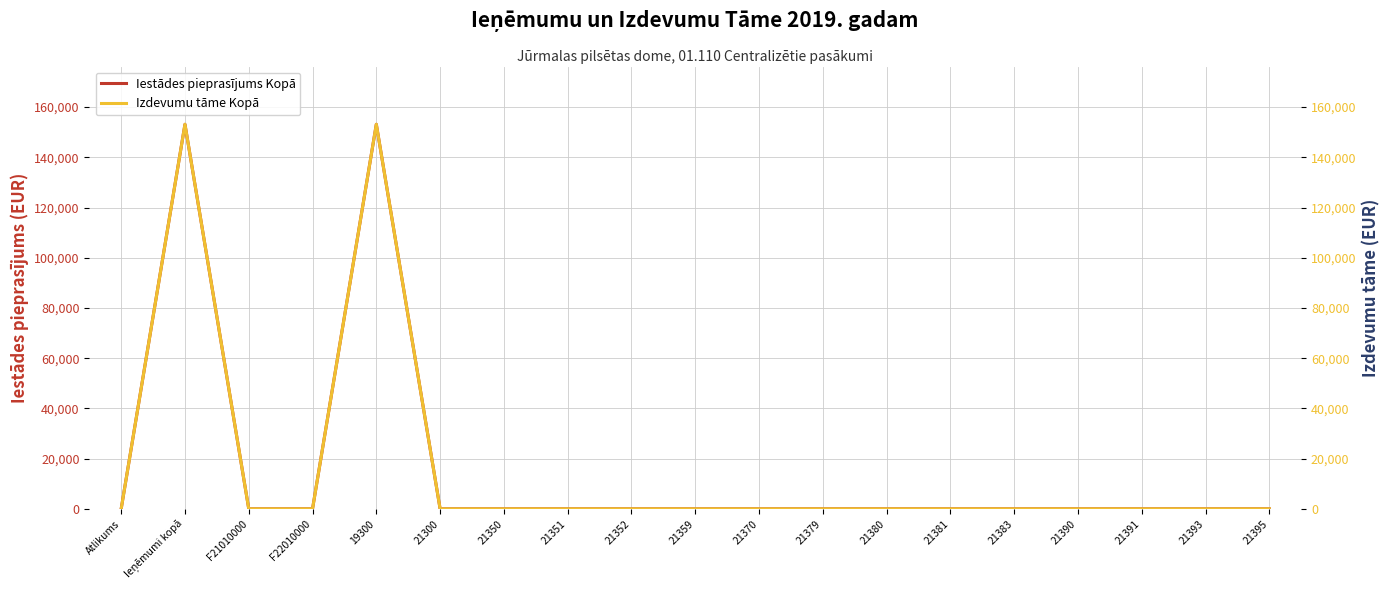

Reading left to right, transcribe all the data shown in this chart.

Iestādes pieprasījums Kopā: Atlikums=0	Ieņēmumi kopā=153167	F21010000=0	F22010000=0	19300=153167	21300=0	21350=0	21351=0	21352=0	21359=0	21370=0	21379=0	21380=0	21381=0	21383=0	21390=0	21391=0	21393=0	21395=0
Izdevumu tāme Kopā: Atlikums=0	Ieņēmumi kopā=153167	F21010000=0	F22010000=0	19300=153167	21300=0	21350=0	21351=0	21352=0	21359=0	21370=0	21379=0	21380=0	21381=0	21383=0	21390=0	21391=0	21393=0	21395=0